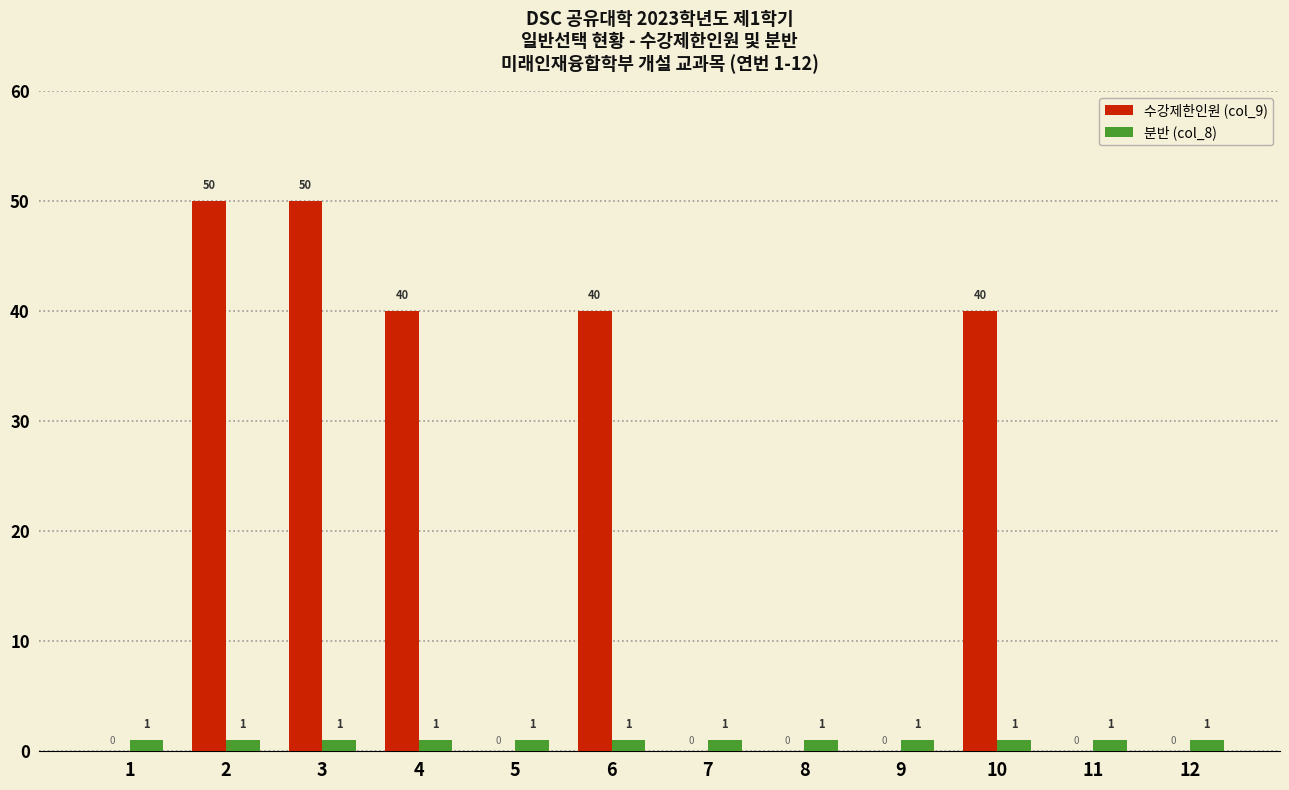

What are all the series names shown in the legend?

수강제한인원 (col_9), 분반 (col_8)